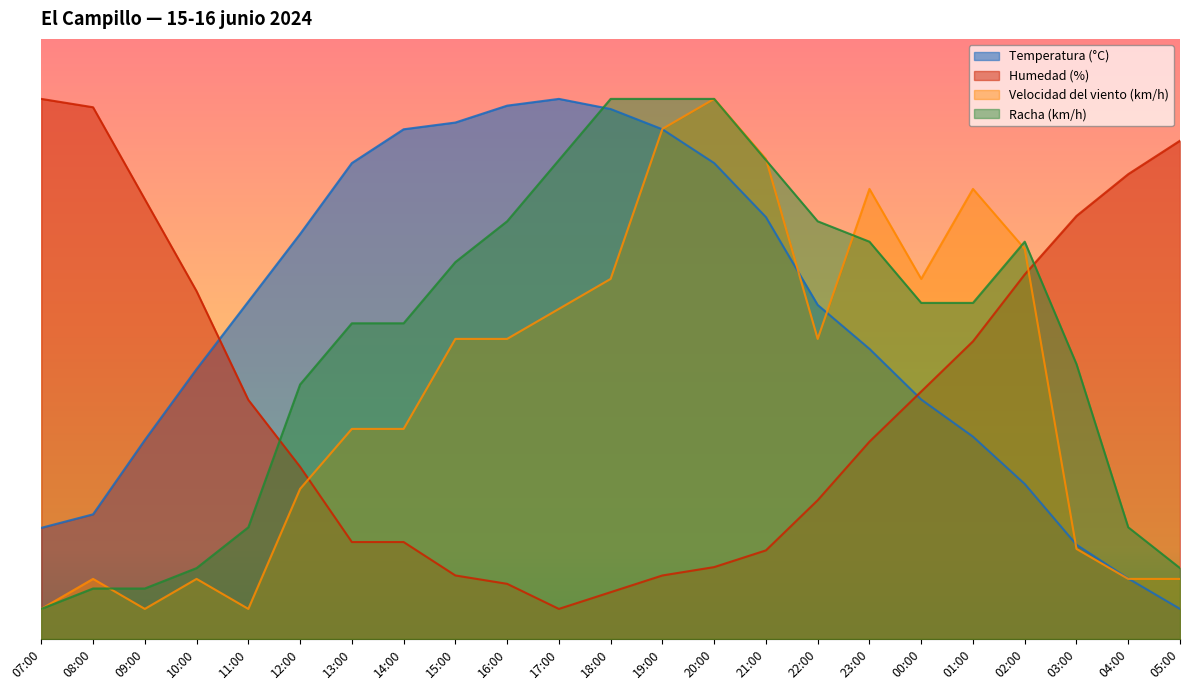

Reading right to left, transcribe all the data shown in this chart.

Temperatura (°C): 5.0	10.1	15.7	25.8	33.7	39.9	48.3	55.7	70.3	79.3	84.9	88.3	90.0	88.9	86.1	84.9	79.3	67.5	56.2	45.0	33.1	20.8	18.5
Humedad (%): 83.0	77.5	70.5	60.7	49.6	41.2	32.9	23.1	14.8	12.0	10.6	7.8	5.0	9.2	10.6	16.1	16.1	28.7	39.8	58.0	73.3	88.6	90.0
Velocidad del viento (km/h): 10.0	10.0	15.0	65.0	75.0	60.0	75.0	50.0	80.0	90.0	85.0	60.0	55.0	50.0	50.0	35.0	35.0	25.0	5.0	10.0	5.0	10.0	5.0
Racha (km/h): 11.8	18.6	45.8	66.2	56.0	56.0	66.2	69.6	79.8	90.0	90.0	90.0	79.8	69.6	62.8	52.6	52.6	42.4	18.6	11.8	8.4	8.4	5.0